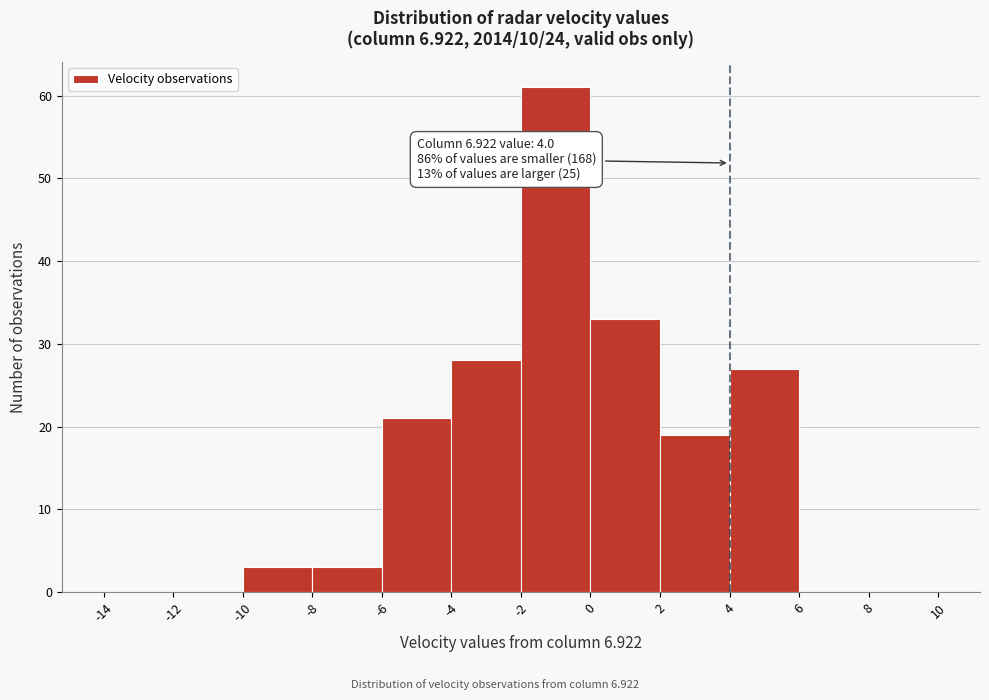

Which range on the x-axis has the tallest bar?

-2 to 0